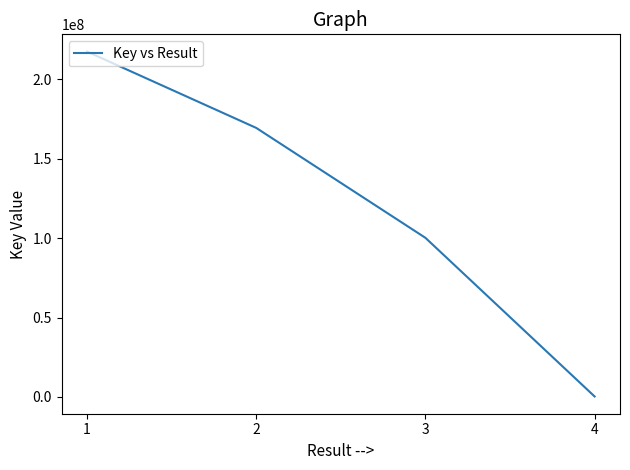

At which label does the data first exceed 169475399?

1